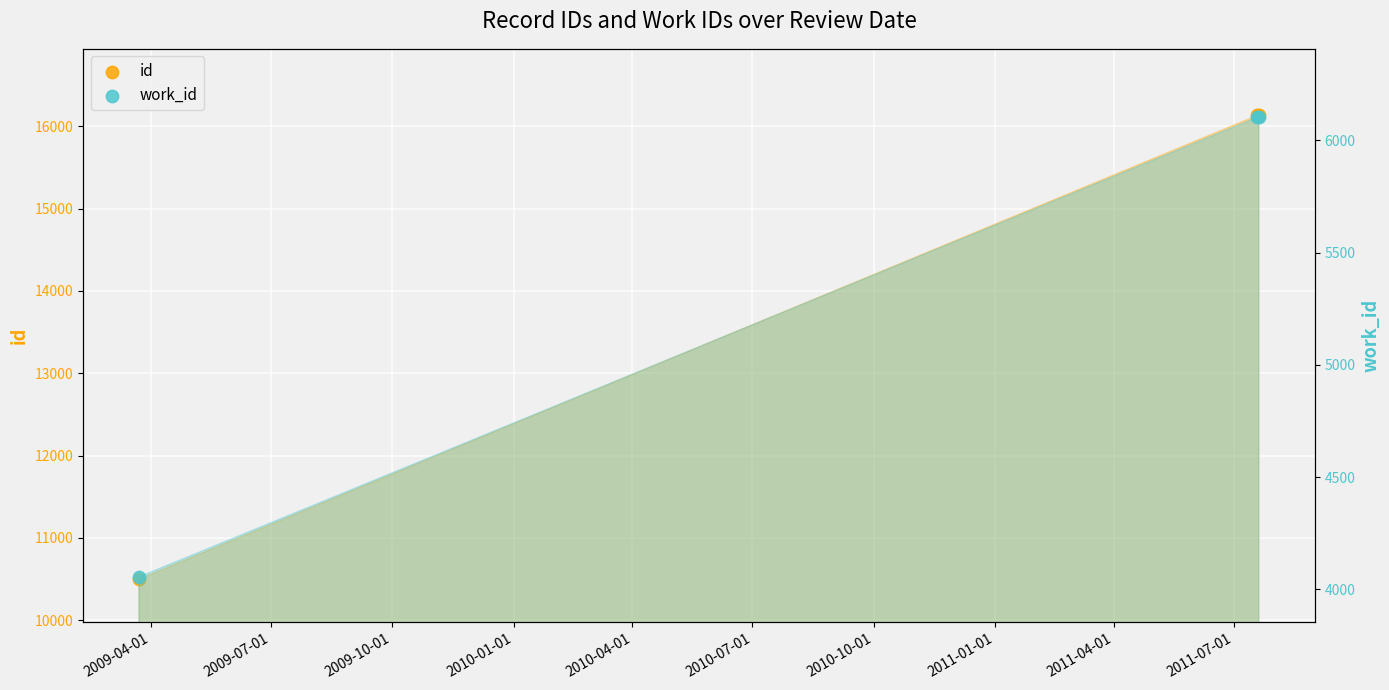

Which series has the largest total across all categories?

id